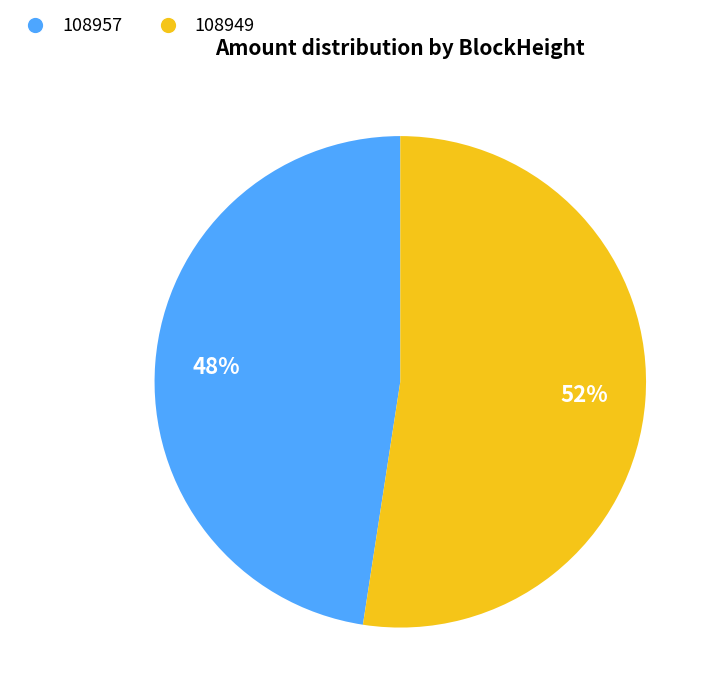

Is it true that 108957 is 13% of the pie?

False